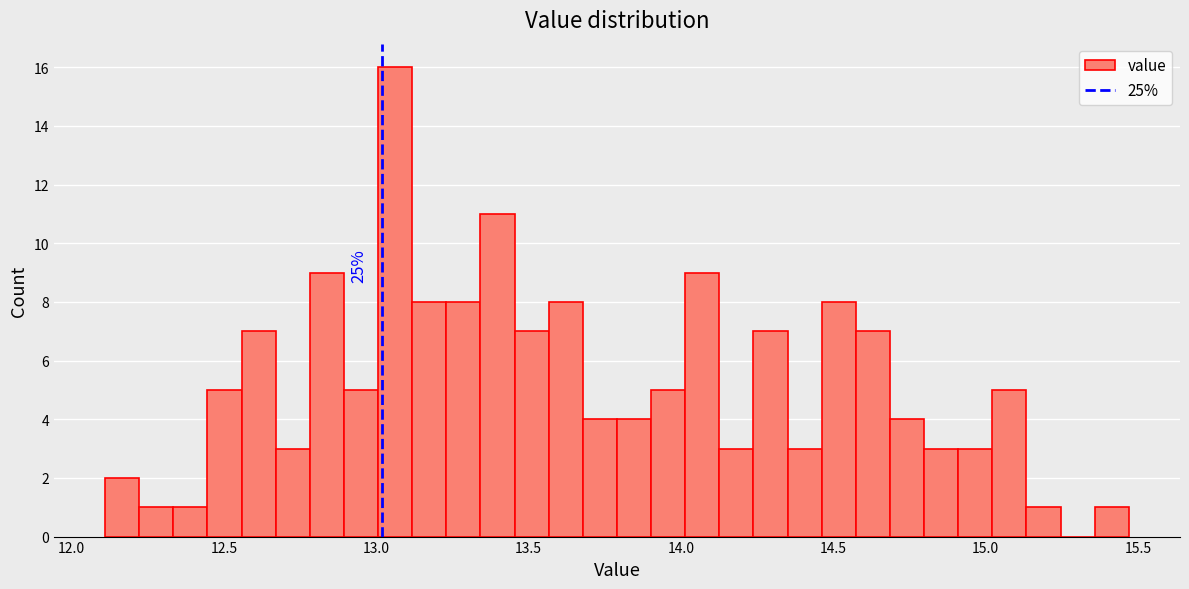

Read against the x-axis, roughly where is the centre of the tallest bar?

13.05